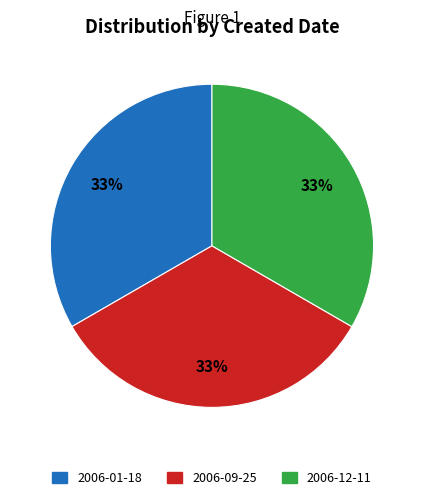

Count the number of slices in the pie.

3